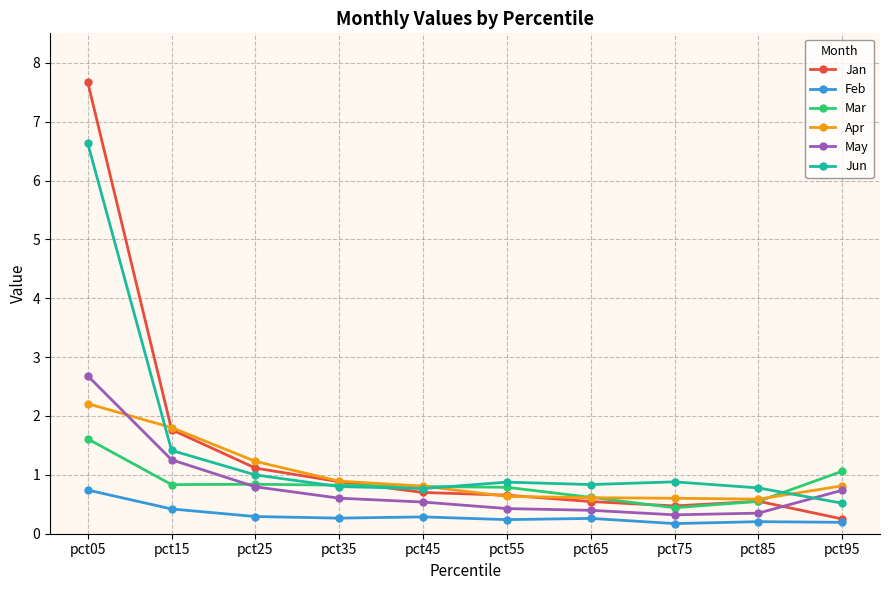

Rank the series by their maximum value, from highest to lowest.

Jan, Jun, May, Apr, Mar, Feb